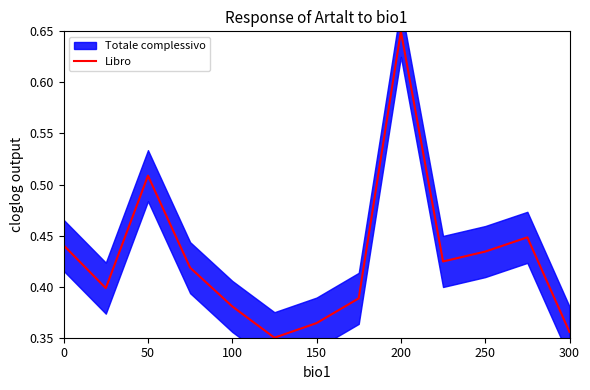

True or false: Libro has a value of 0.2 at 150.

False